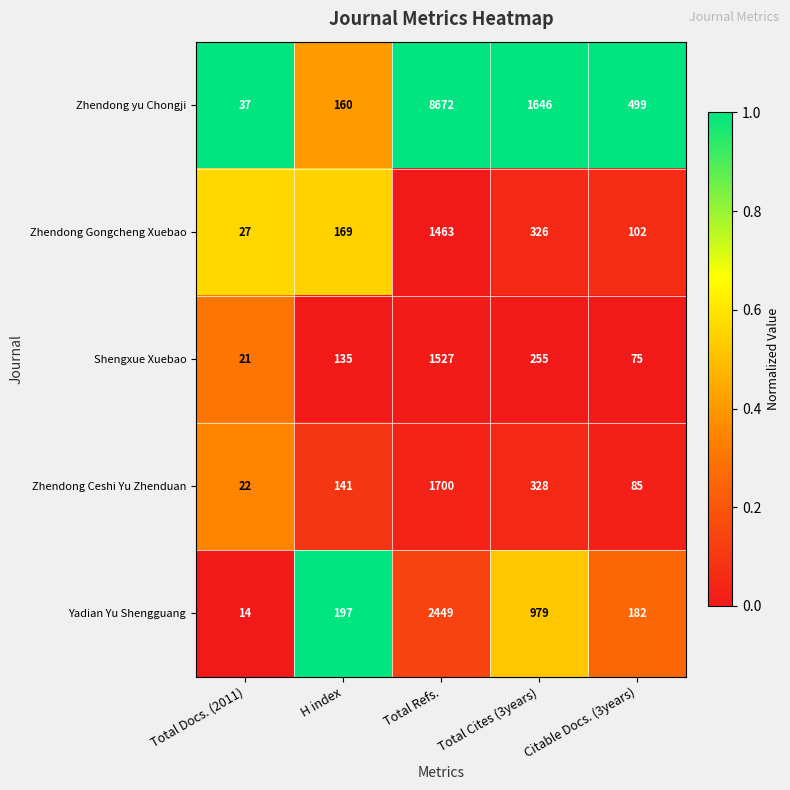

Rank the series at Citable Docs. (3years) from lowest to highest value.

Shengxue Xuebao, Zhendong Ceshi Yu Zhenduan, Zhendong Gongcheng Xuebao, Yadian Yu Shengguang, Zhendong yu Chongji